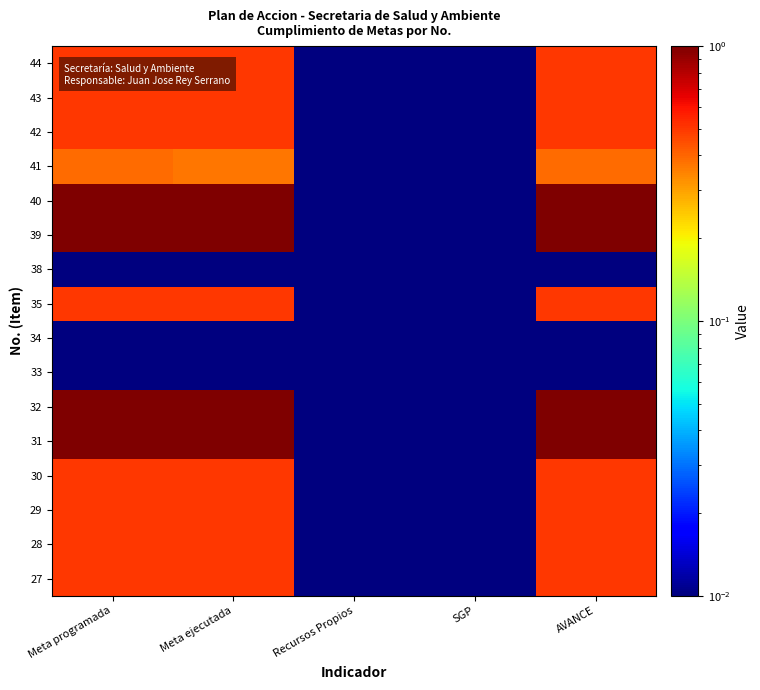

How many data points does each series have?

5